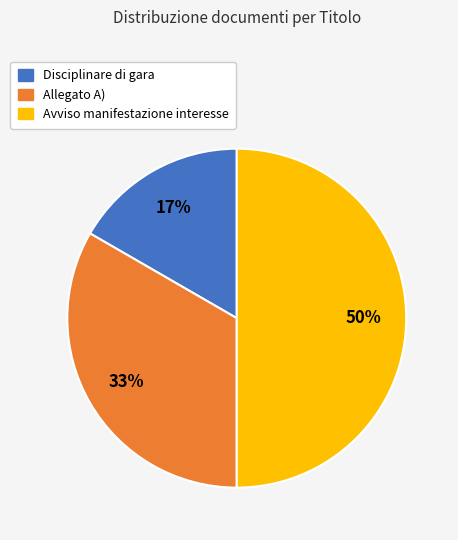

Is the sum of Avviso manifestazione interesse and Disciplinare di gara greater than half?

Yes